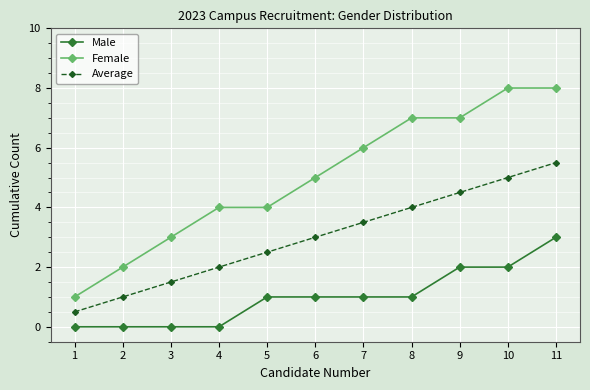

Rank the series at 10 from highest to lowest value.

Female, Average, Male